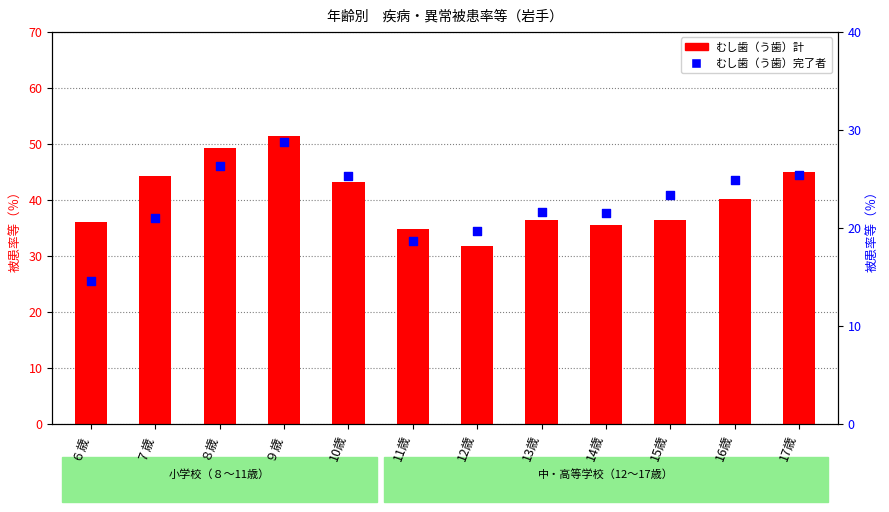

At which category is the sum across all series the highest?

９歳